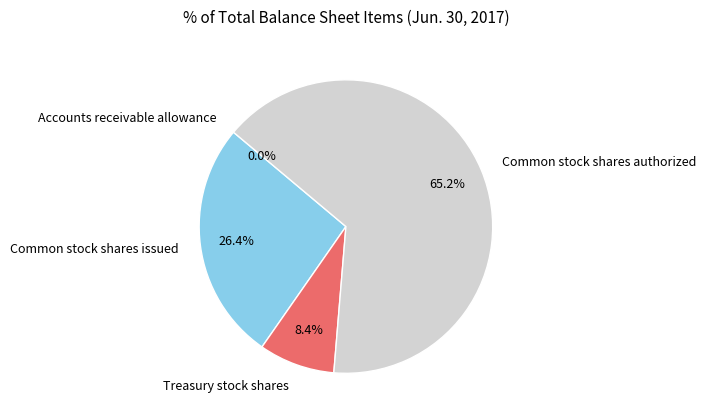

The Common stock shares authorized slice represents 65% of the pie. True or false?

True